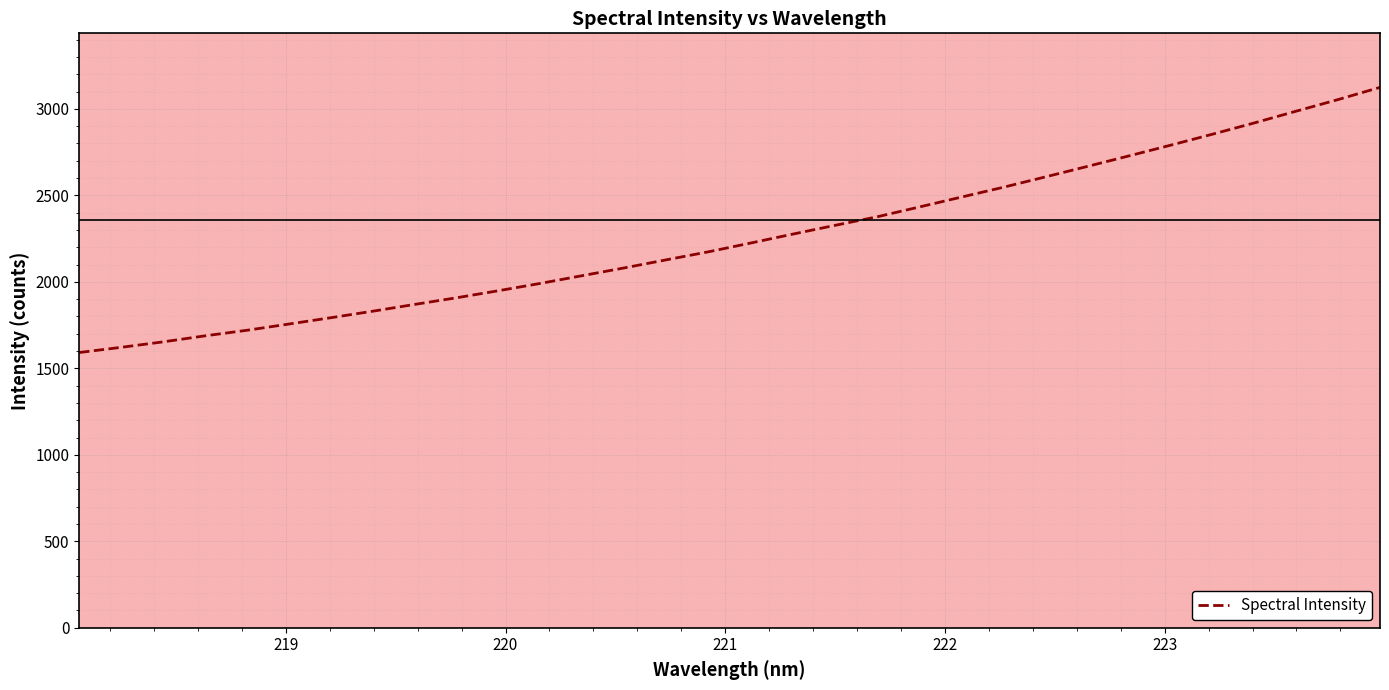

What is the smallest value displayed?

1591.5